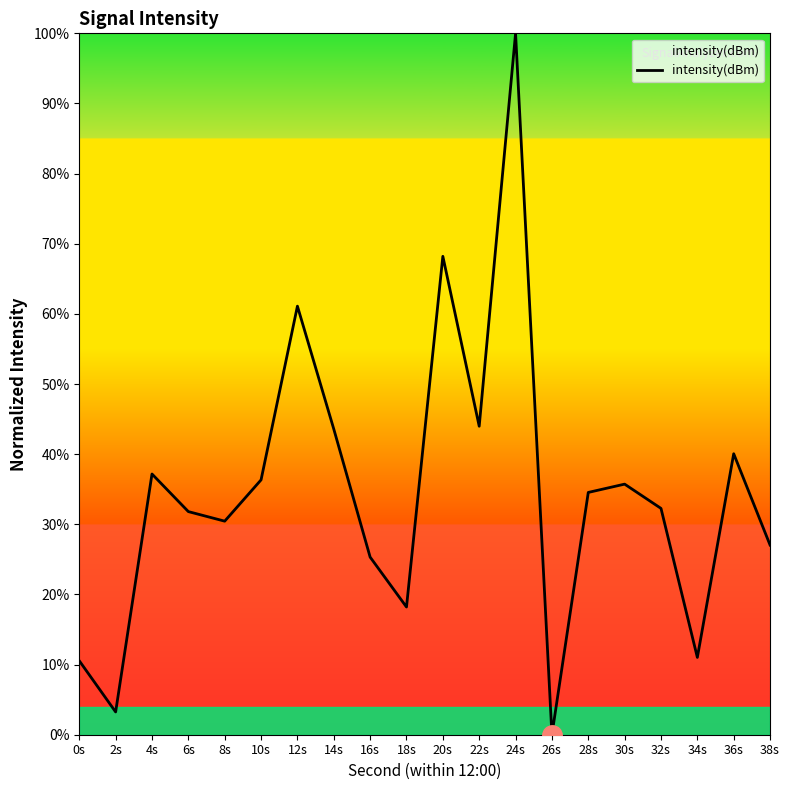

Is this an area chart (filled region under the line)?

No